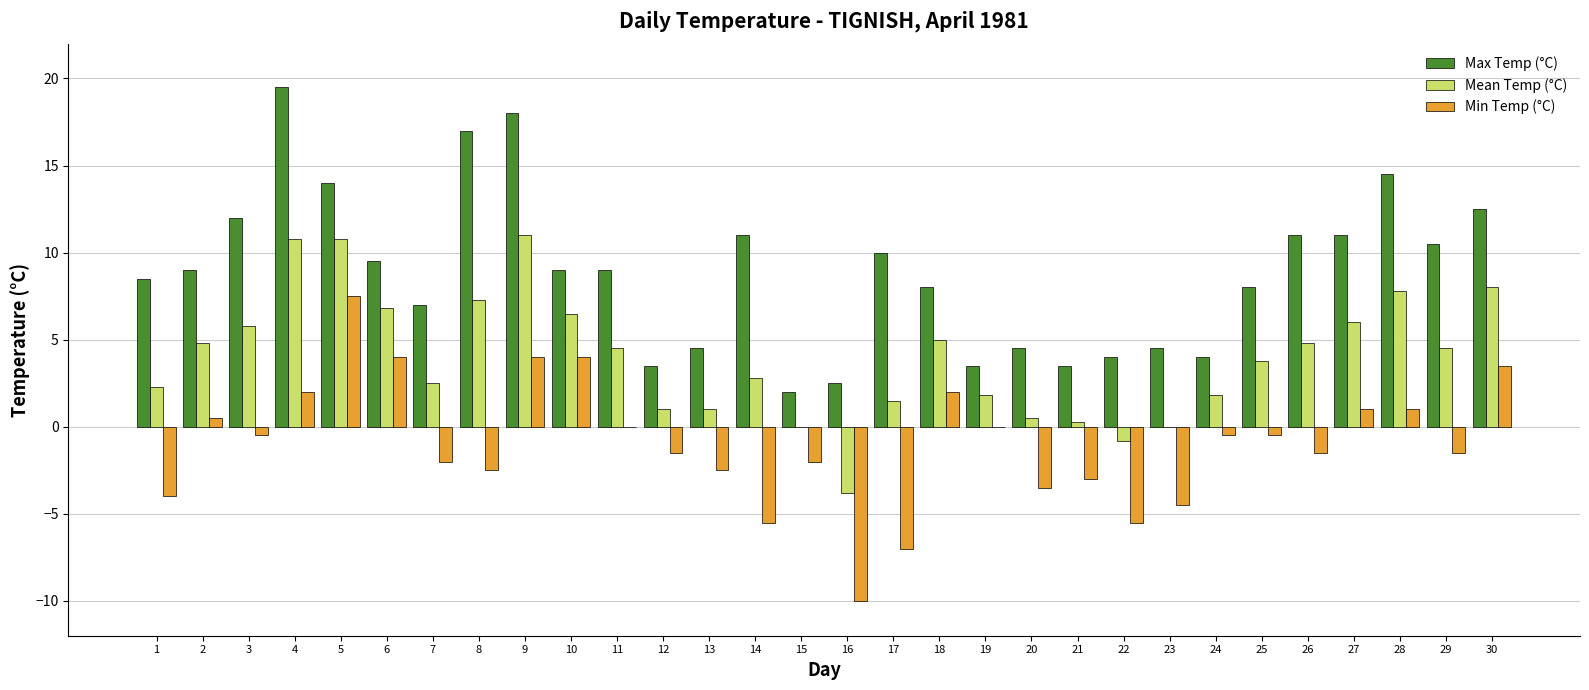

Which series has the largest total across all categories?

Max Temp (°C)